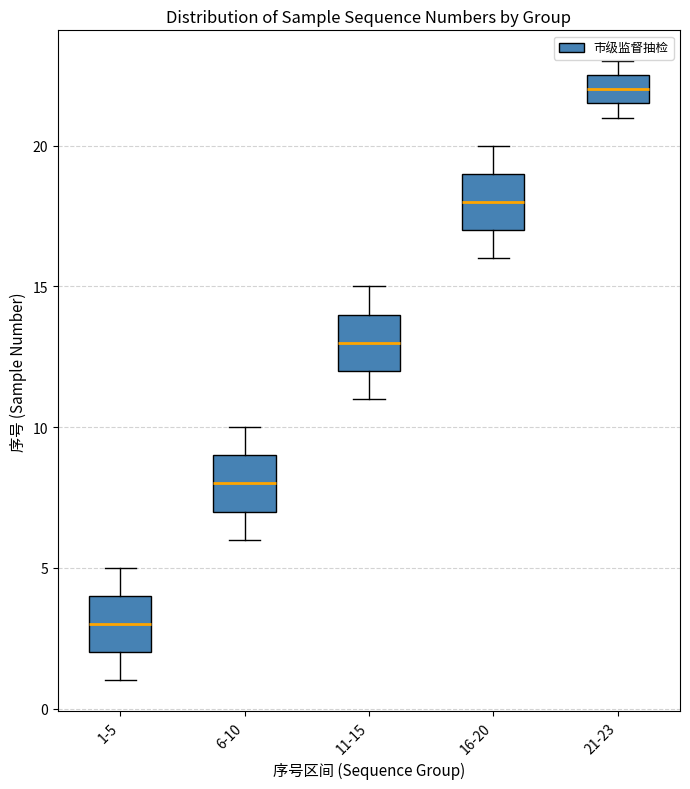

Where does the lower whisker of the box for 1-5 end on the y-axis? The values are not printed on the chart, so give them approximately, as read against the axis.

1.0